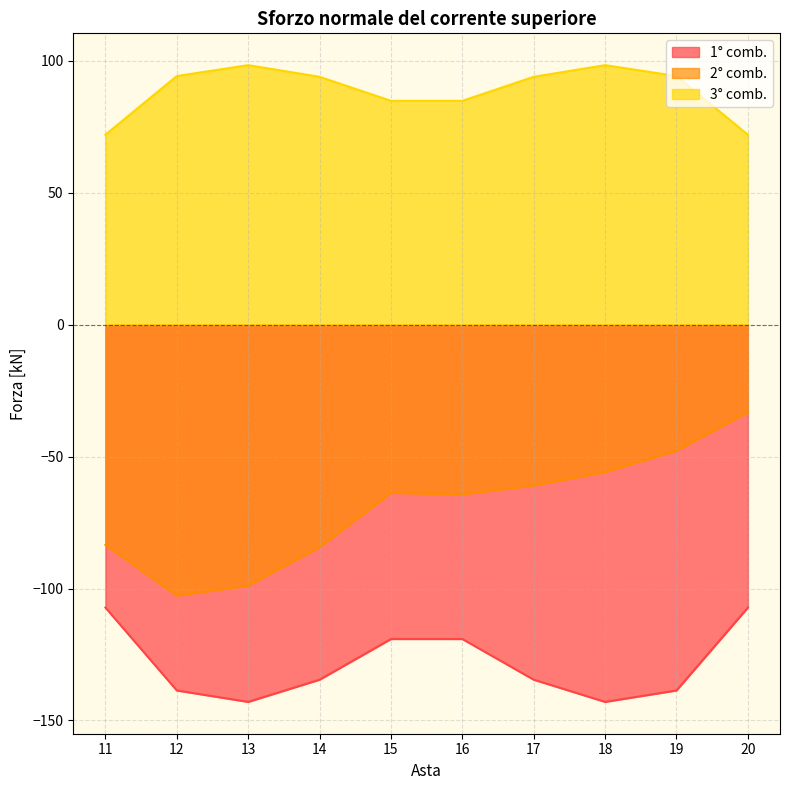

What is the difference between the maximum and second lowest values in the 3° comb. series?

26.3